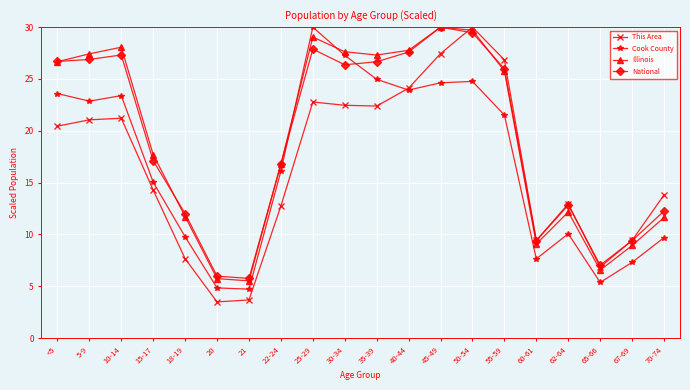

Where does the This Area series first go above 20?

<5